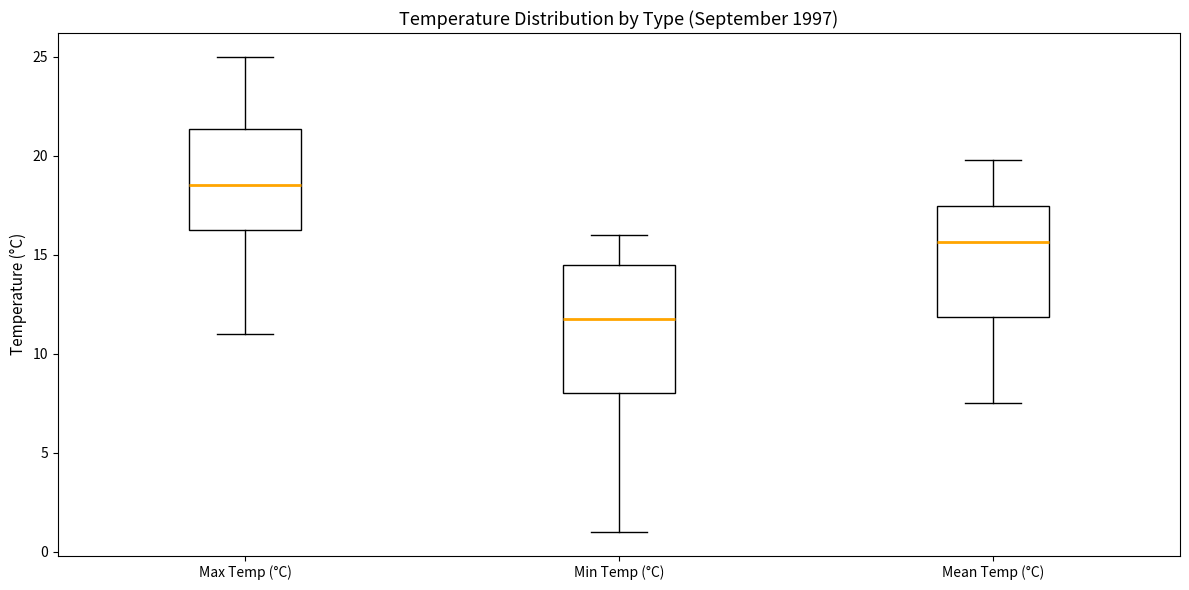

Reading left to right, transcribe this box plot: for each box, give where its median line is, the range the box spans, and where its two whiskers end, as read against the y-axis. The values are not printed on the chart, so give them approximately, as read against the axis.

Max Temp (°C): median 18.5, box 16.5 to 21.5, whiskers 11.0 to 25.0
Min Temp (°C): median 12.0, box 8.0 to 14.5, whiskers 1.0 to 16.0
Mean Temp (°C): median 15.5, box 12.0 to 17.5, whiskers 7.5 to 20.0